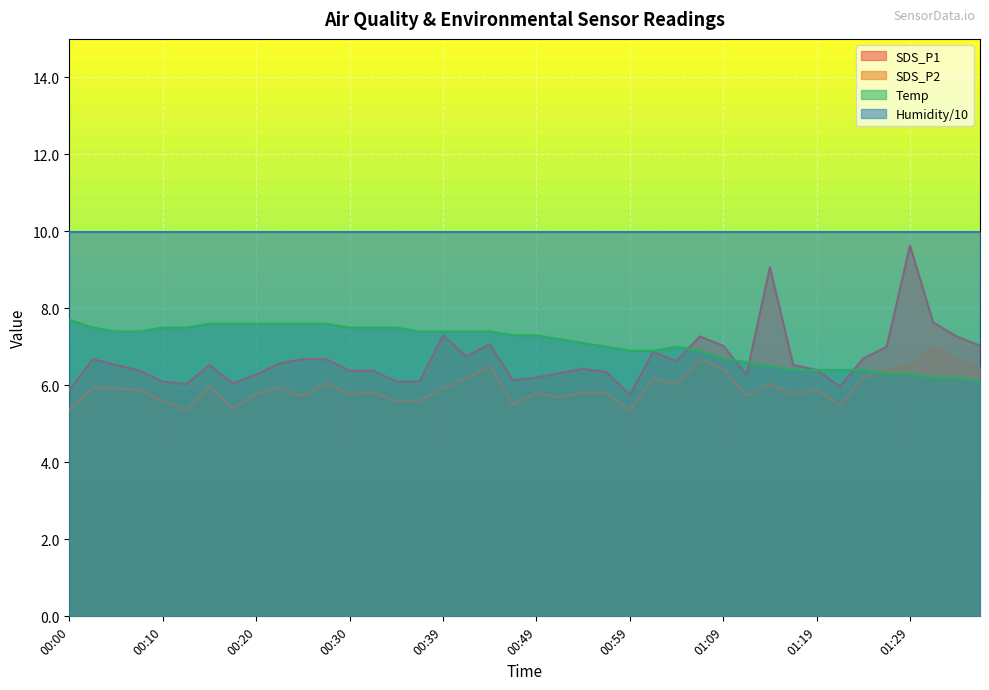

Where is the first local maximum for SDS_P1?

00:03